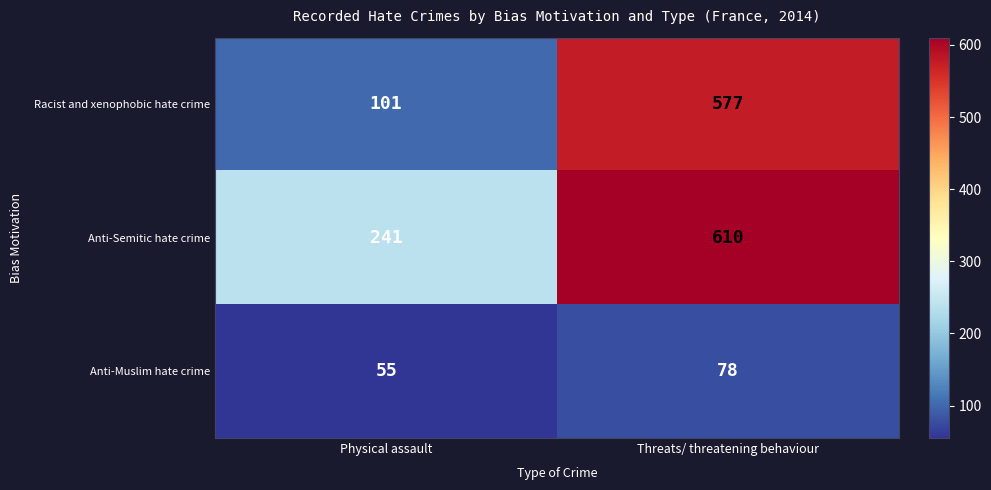

List the series in order of their overall mean, lowest first.

Anti-Muslim hate crime, Racist and xenophobic hate crime, Anti-Semitic hate crime